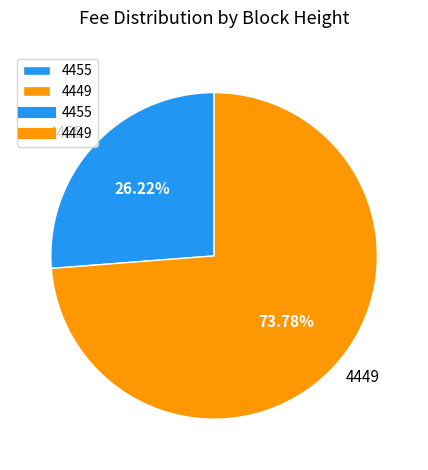

Count the number of slices in the pie.

2